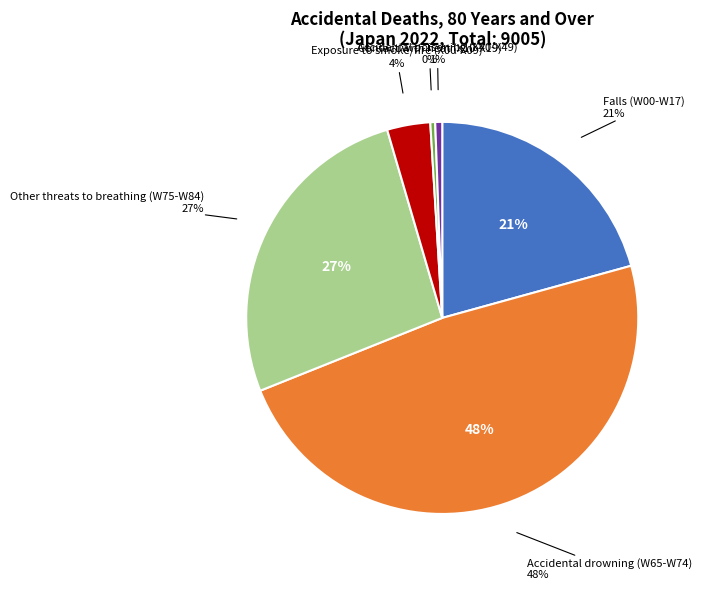

To the nearest percent, what is the average slice percentage?

17%